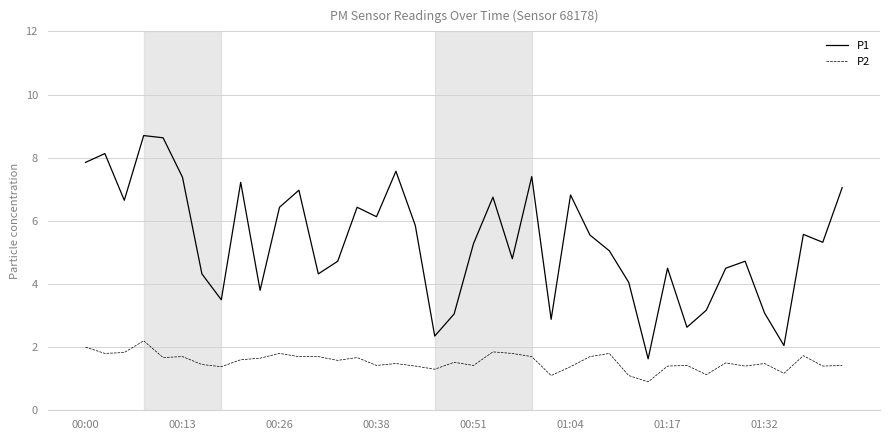

Which series has the widest spread of values?

P1